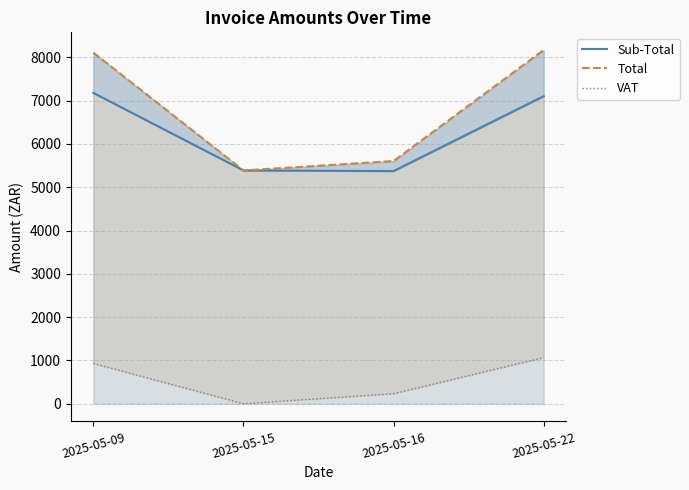

What is the maximum value for Total?

8168.3